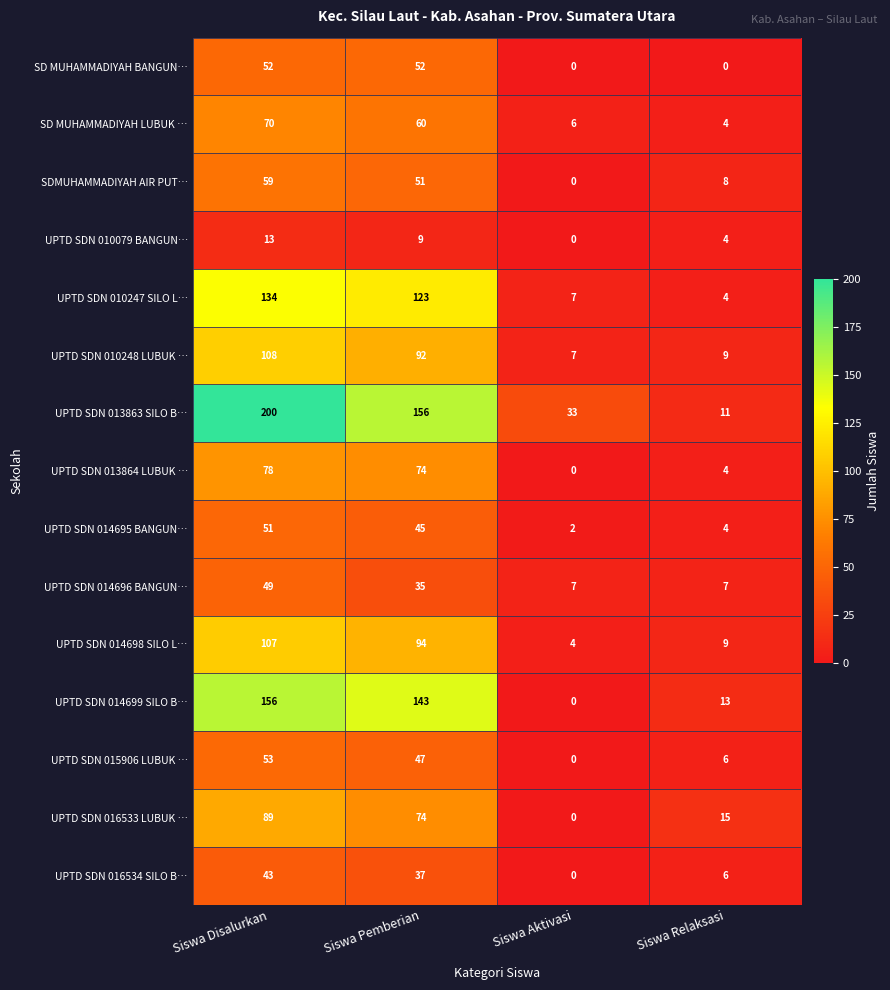

At how many categories does at least one series exceed 53?

2